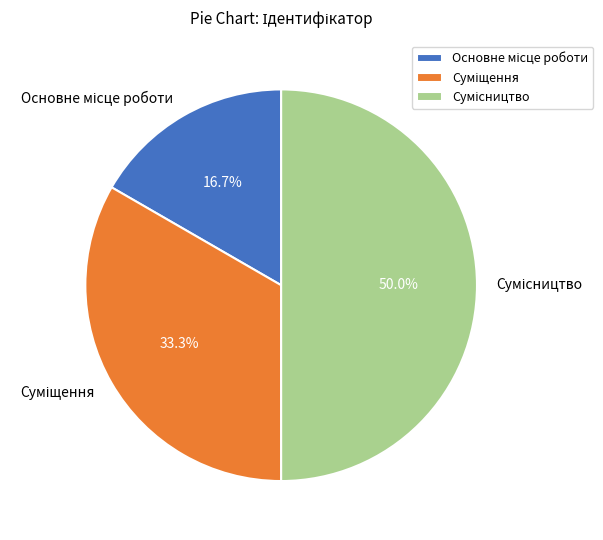

Is it true that Основне місце роботи is 17% of the pie?

True